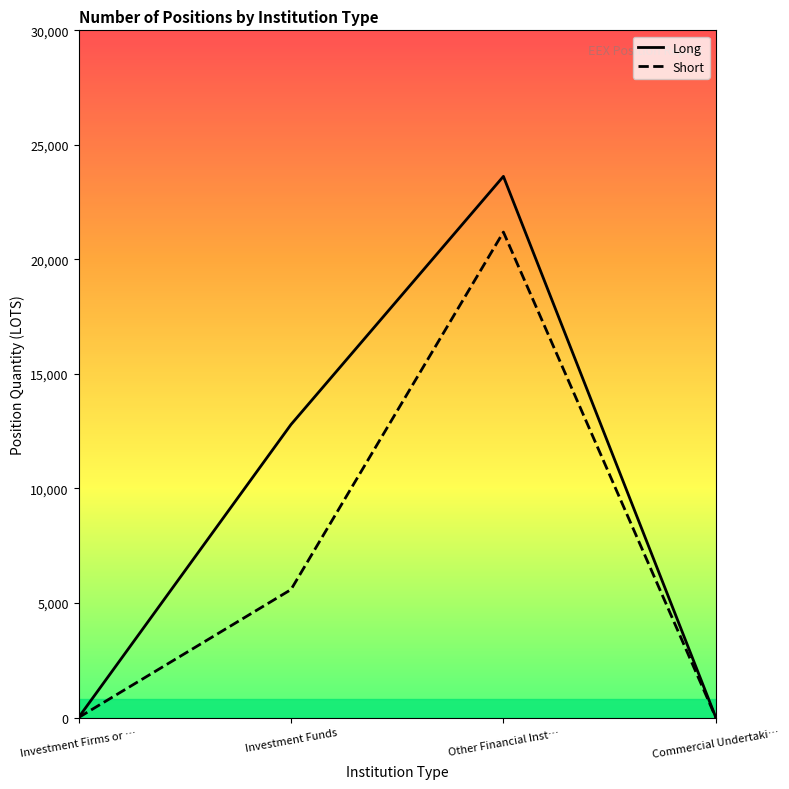

How many values in Short are above zero?

2